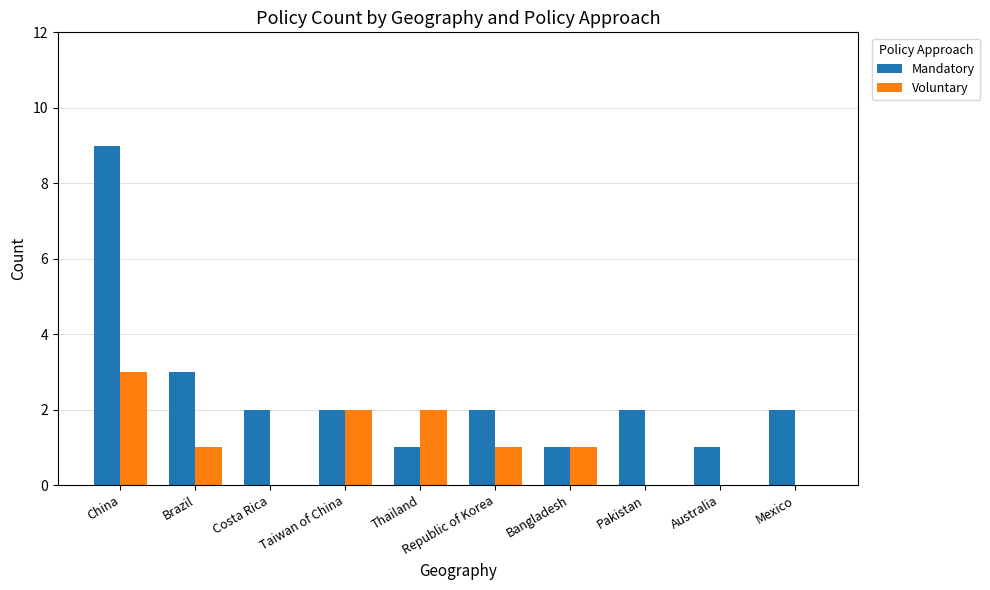

What is the sum of the Mandatory values at Mexico and Pakistan?

4